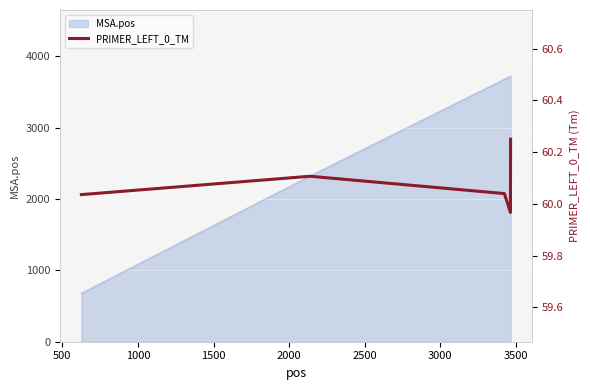

Is it true that the value at 1500 is 78.8?

False